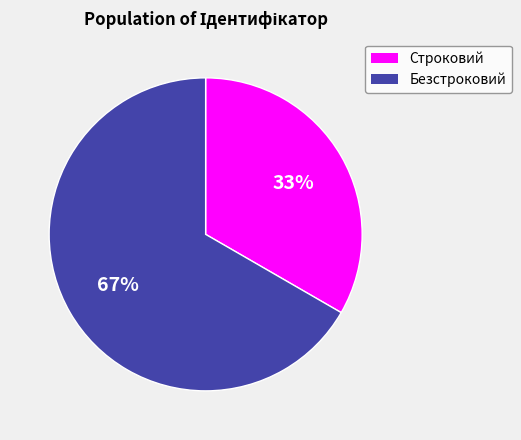

Which slice is the largest?

Безстроковий